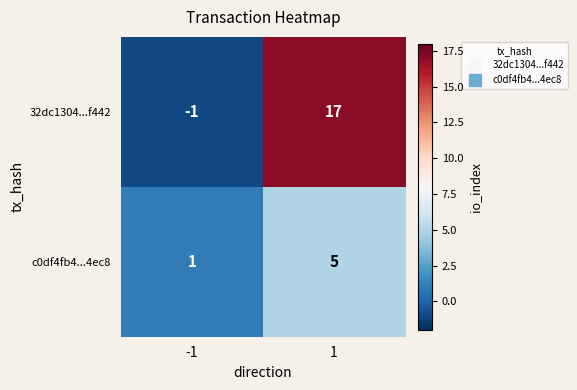

Which series has the largest total across all categories?

32dc1304...f442